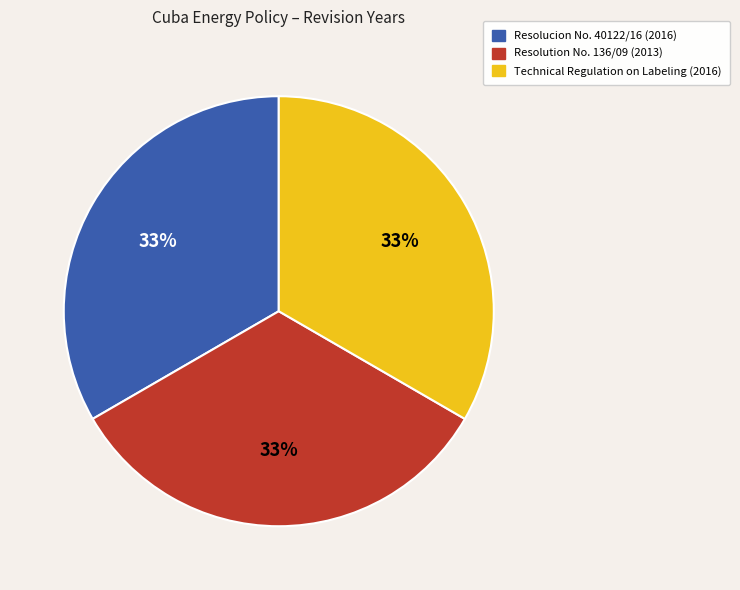

Combined, do Technical Regulation on Labeling and Resolucion No. 40122/16 account for over 50%?

Yes